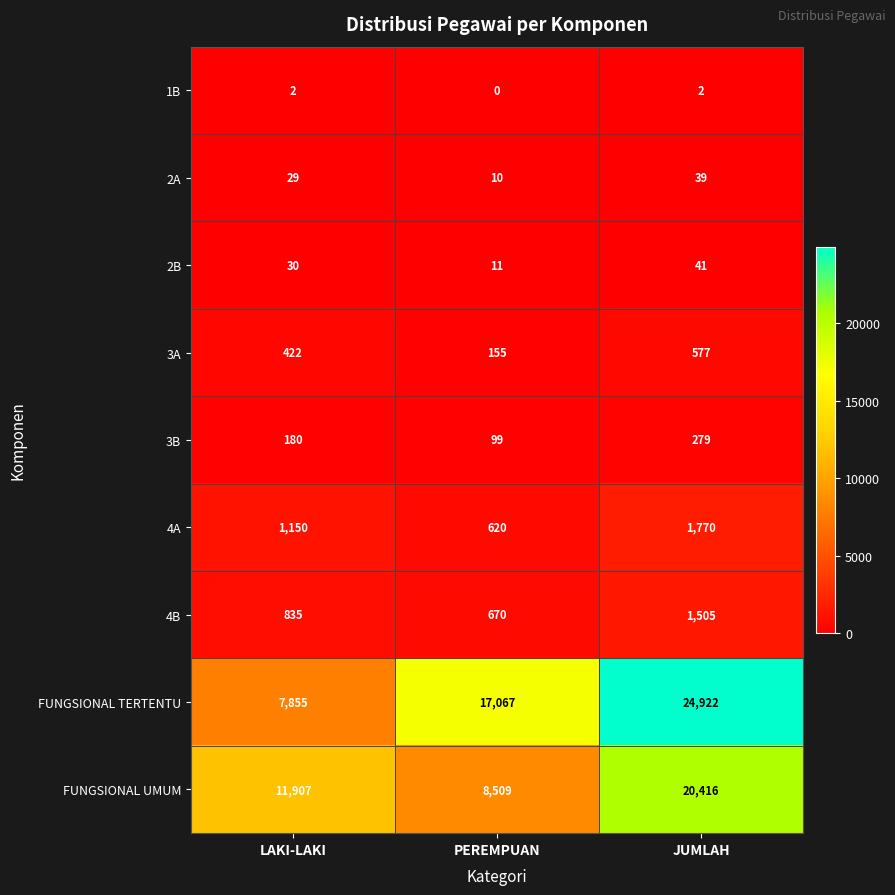

What is the spread (max minus min) of values at JUMLAH?

24920